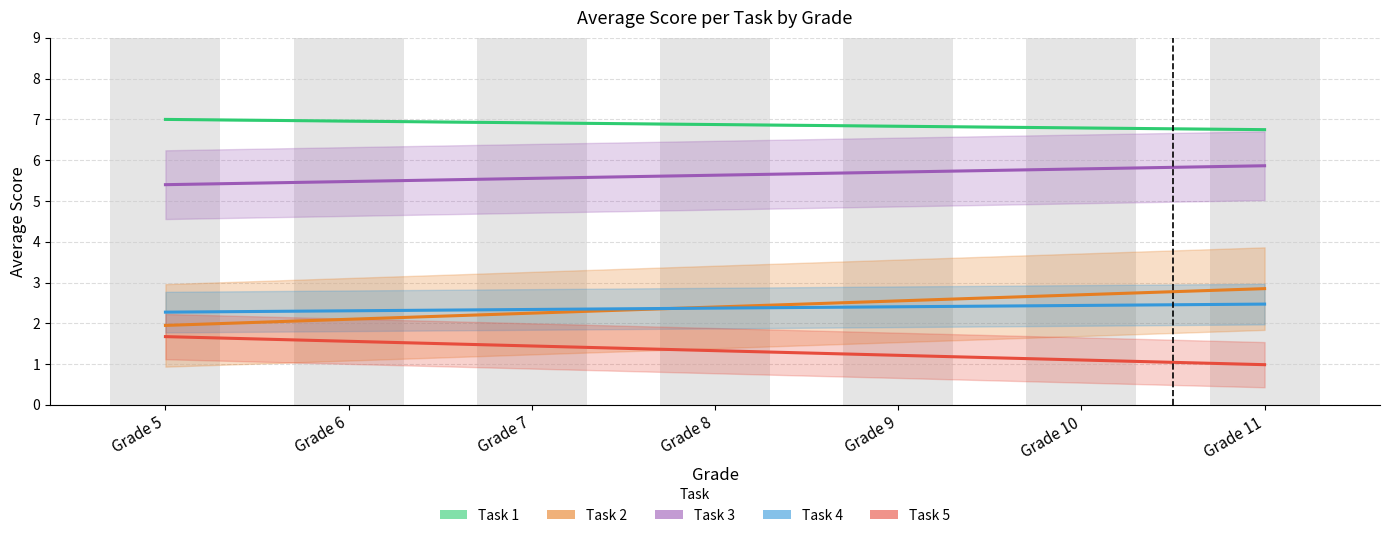

What is the value of the Task 1 bar at the 7th from the left?

6.7